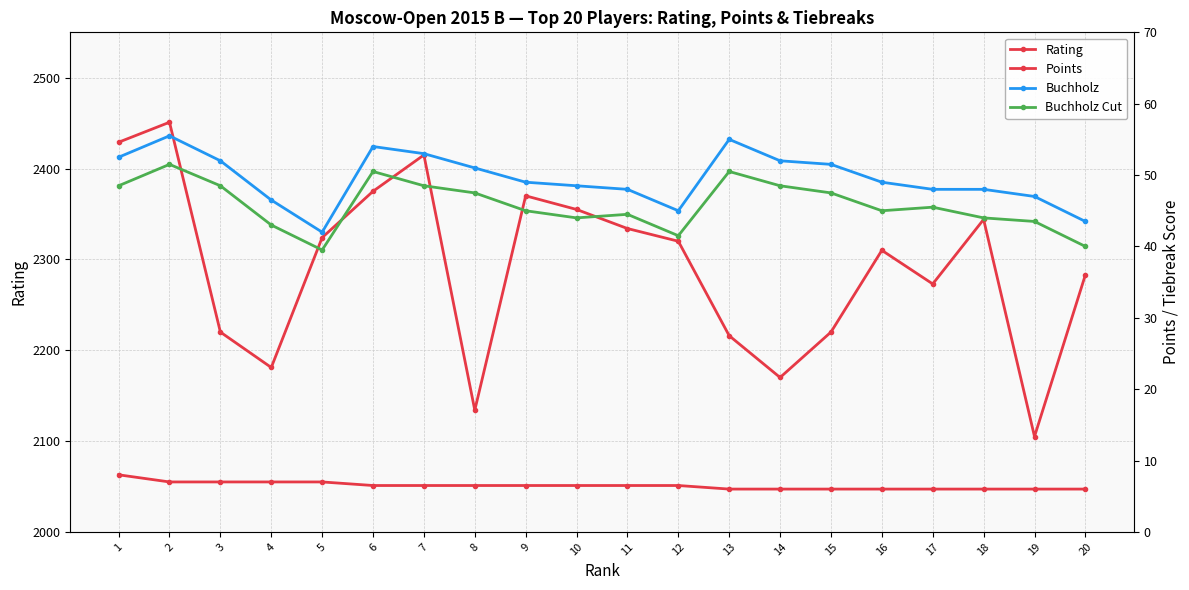

Rank the series by their maximum value, from lowest to highest.

Points, Buchholz Cut, Buchholz, Rating